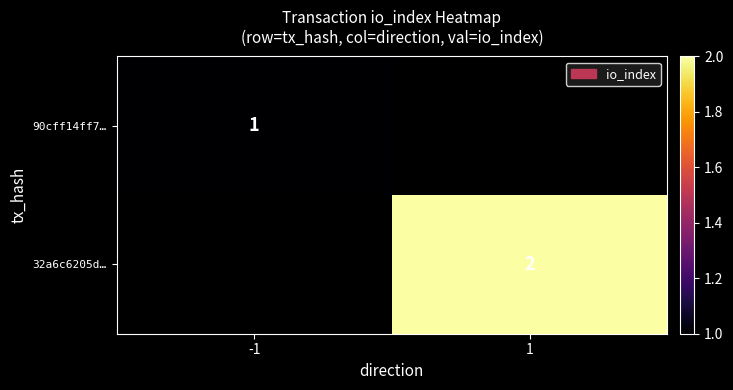

At which category does the chart reach its minimum across all series?

-1